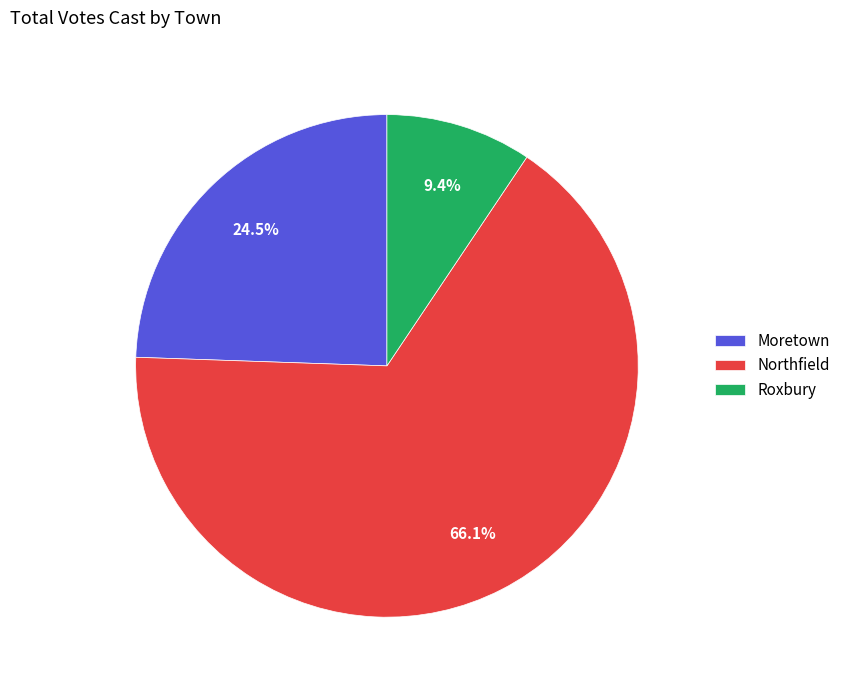

To the nearest percent, what is the average slice percentage?

33%